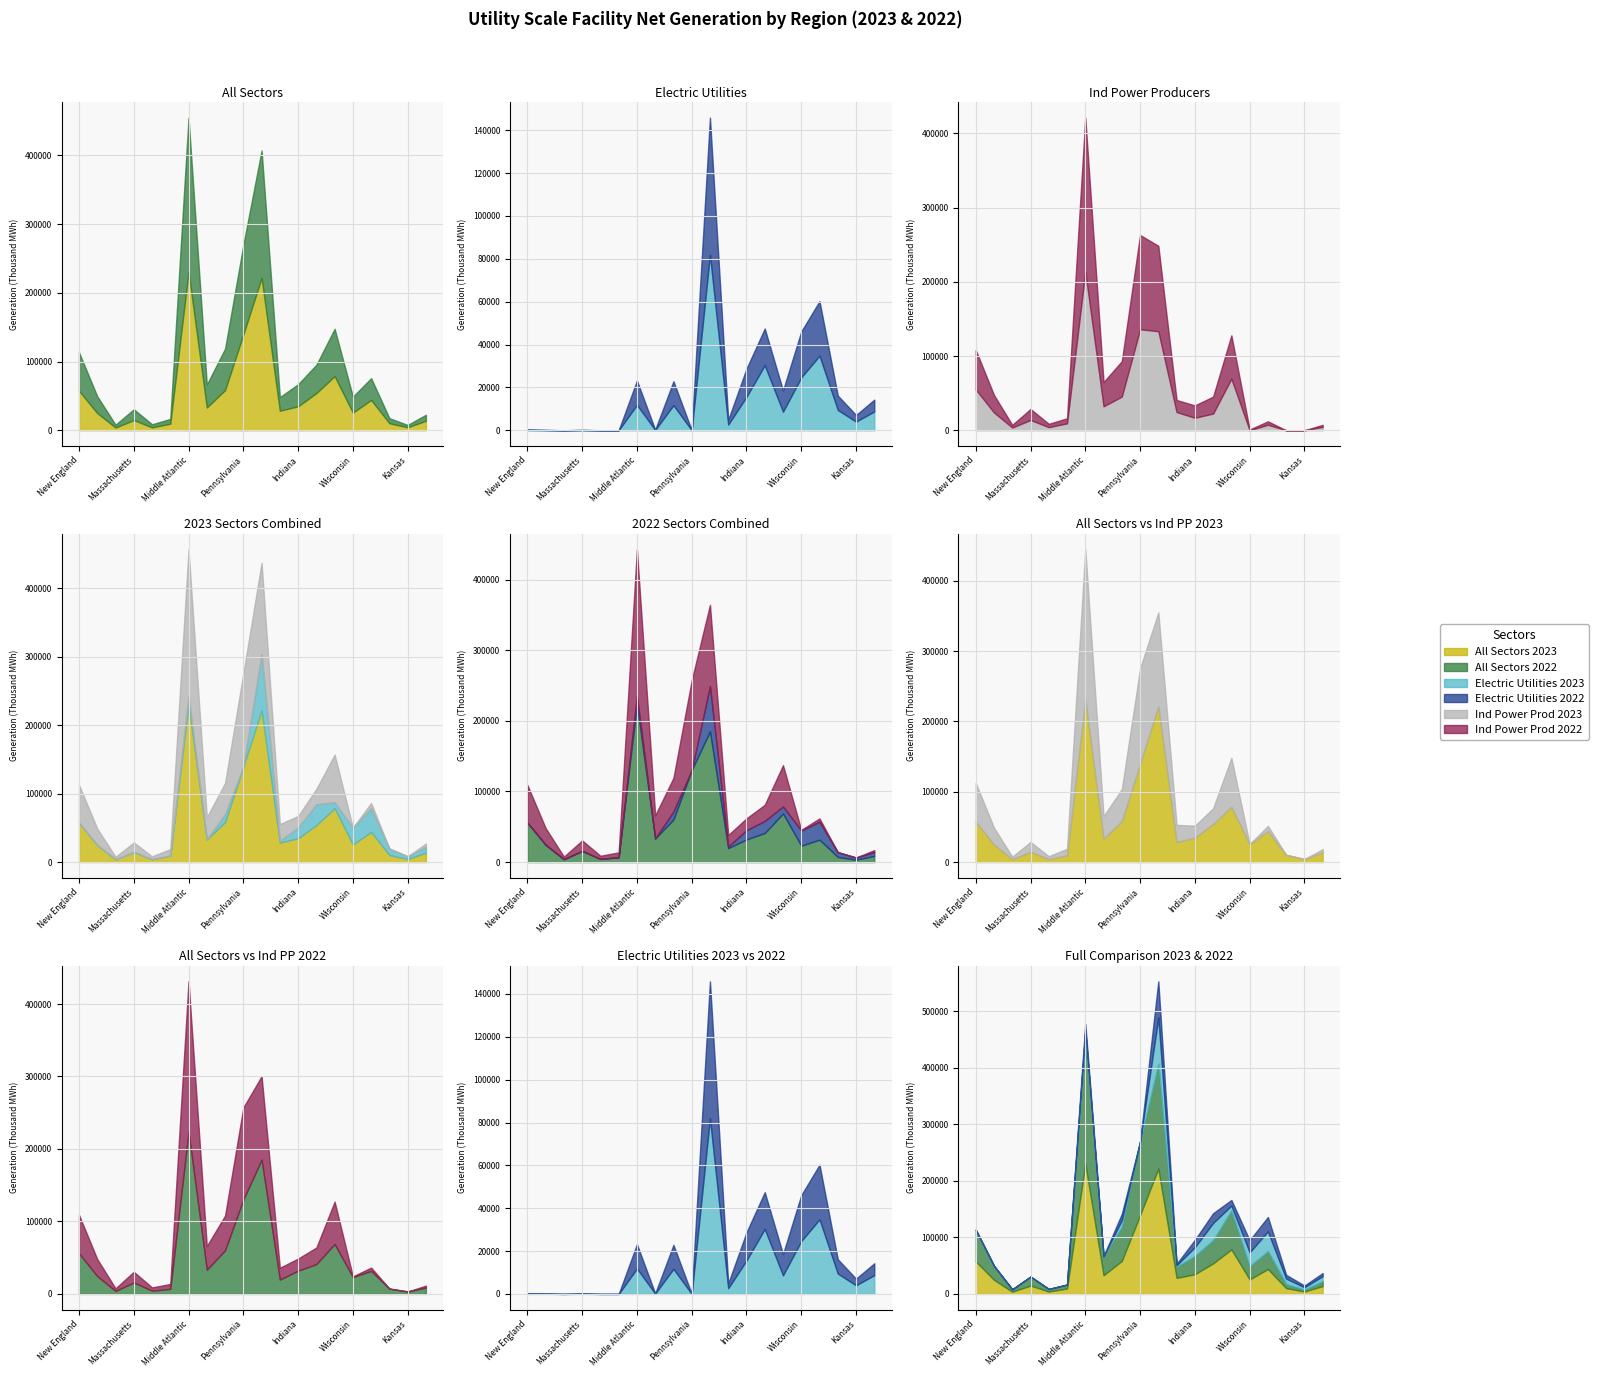

At which category does the chart reach its peak across all series?

Middle Atlantic